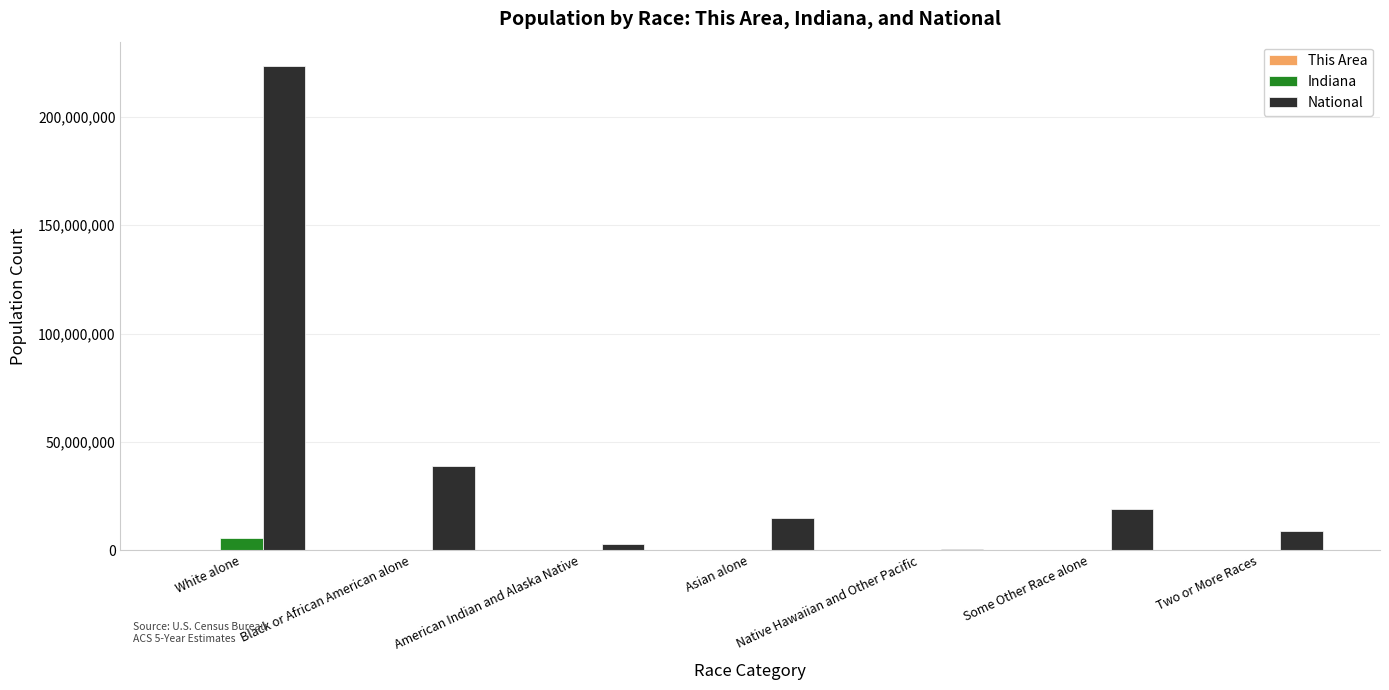

What is the maximum value for National?

223553265